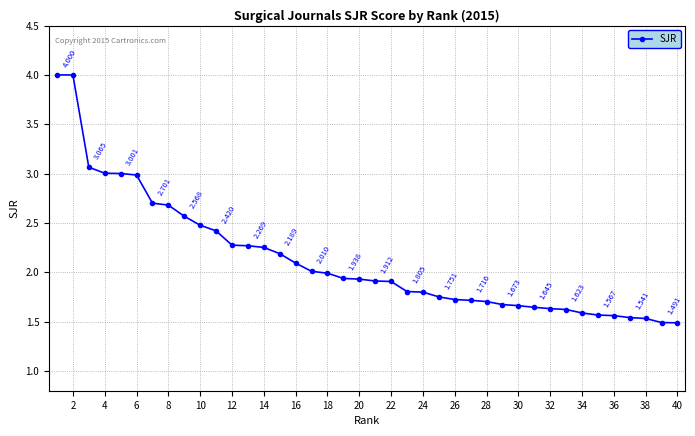

True or false: the data has more than 2 interior local peaks.

False